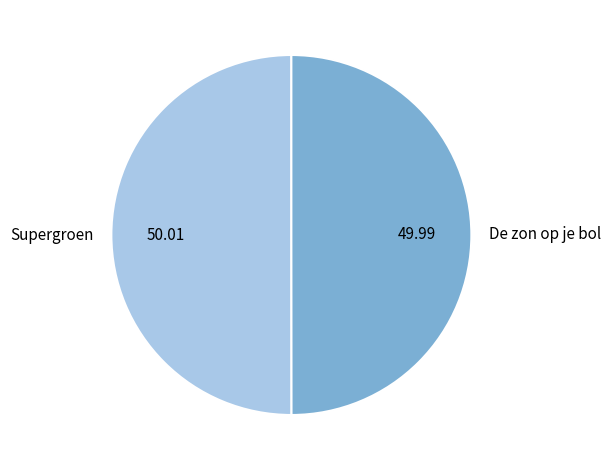

What is the ratio of the value at Supergroen to the value at De zon op je bol?

1.0